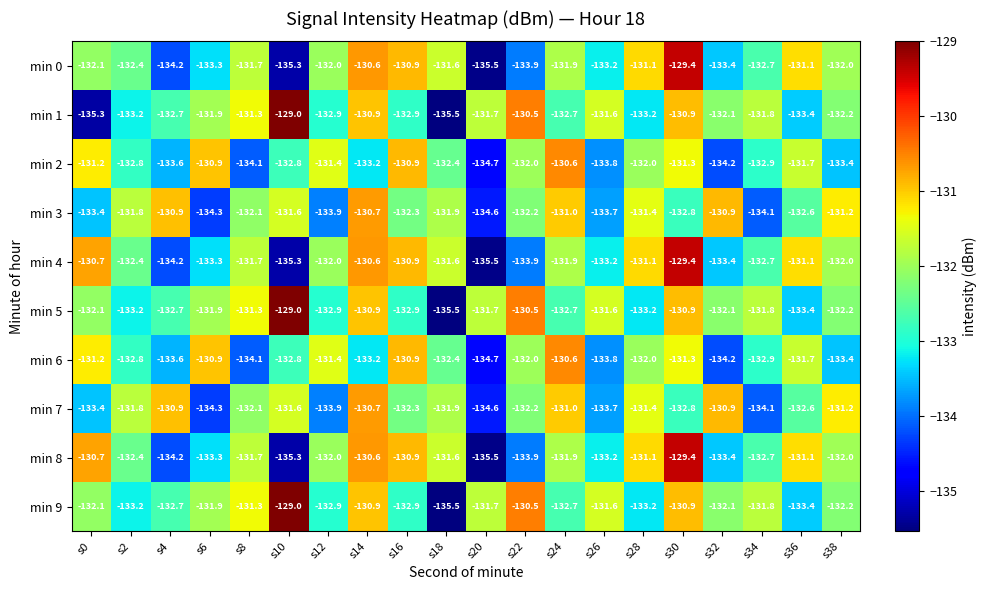

How many categories are shown in the chart?

20